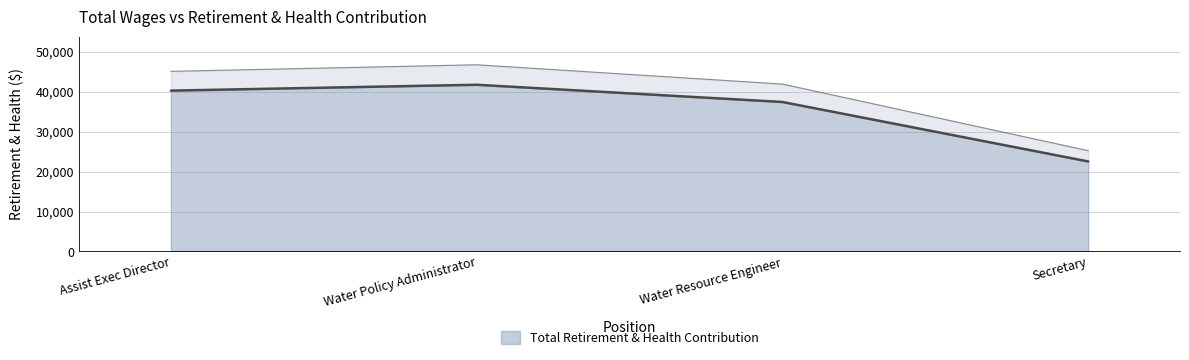

What is the ratio of the value at Water Policy Administrator to the value at Water Resource Engineer?

1.1